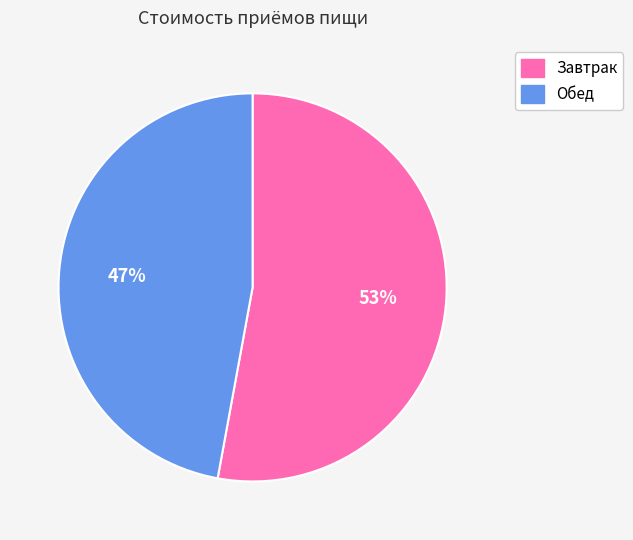

Is it true that Обед is 52% of the pie?

False